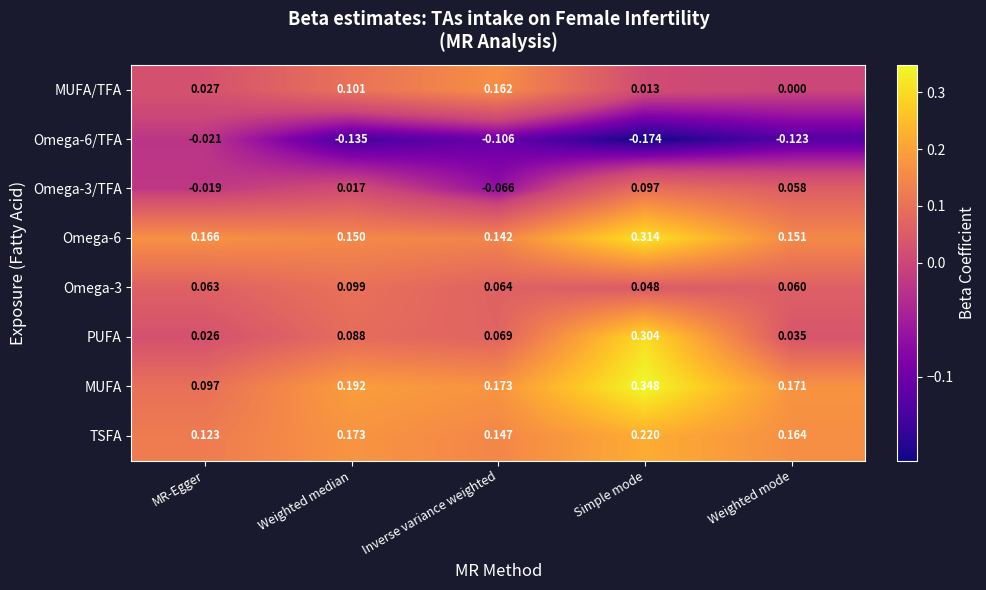

At which label is MUFA/TFA closest to 0?

Weighted mode